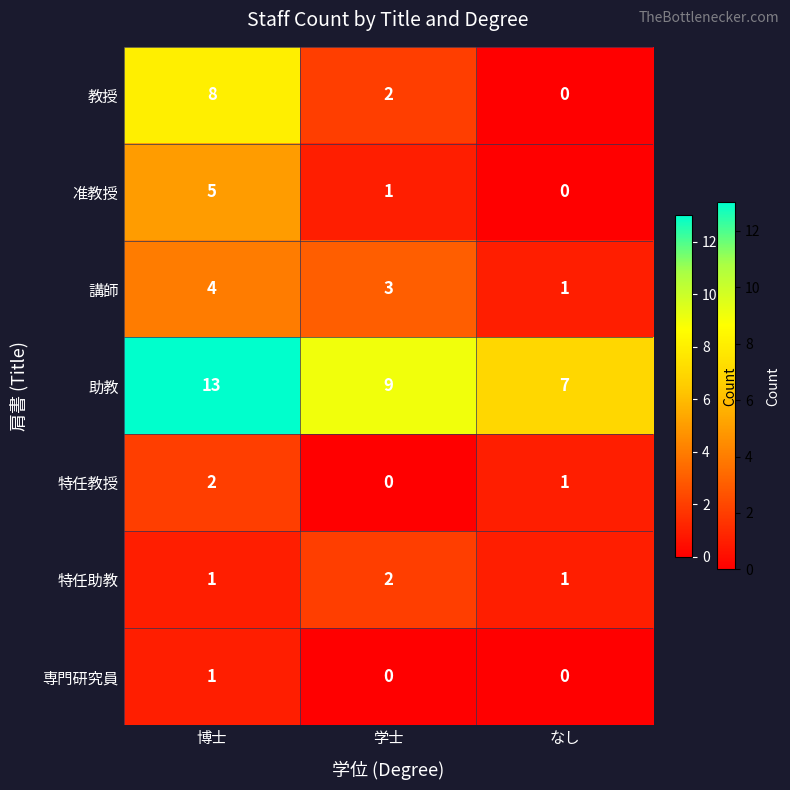

What is the maximum value shown in the chart?

13